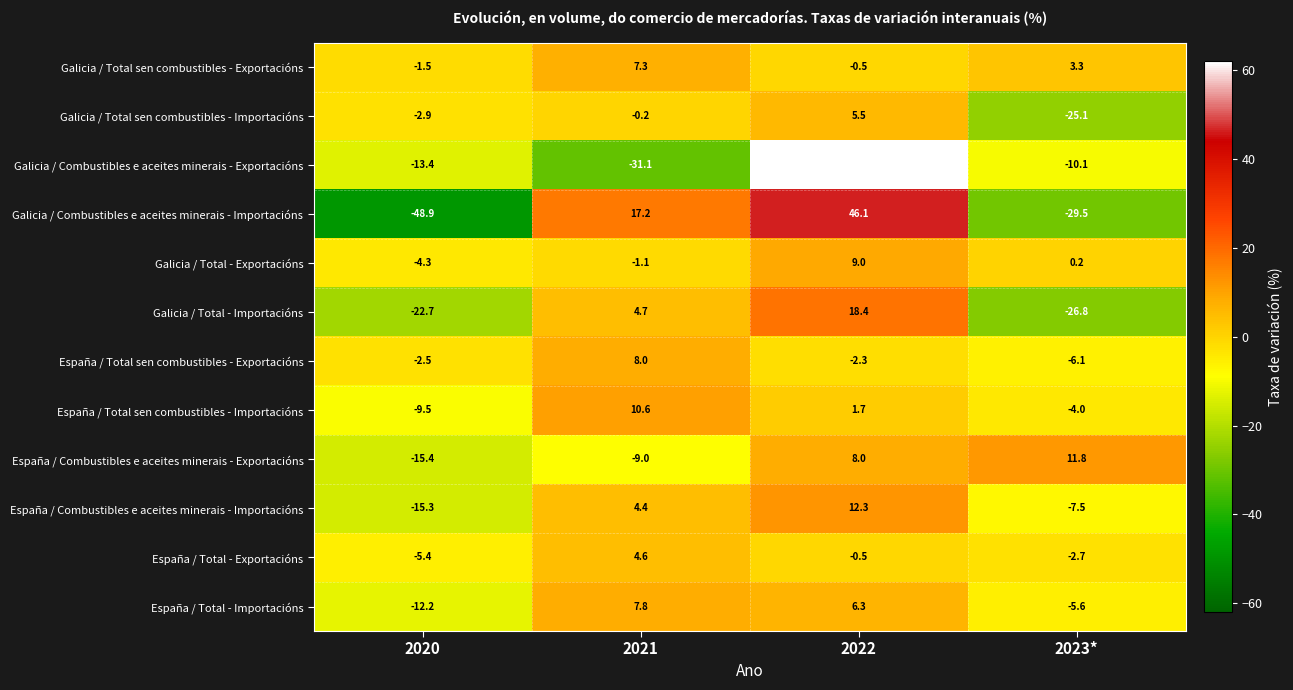

Which label corresponds to the smallest value in the chart?

2020